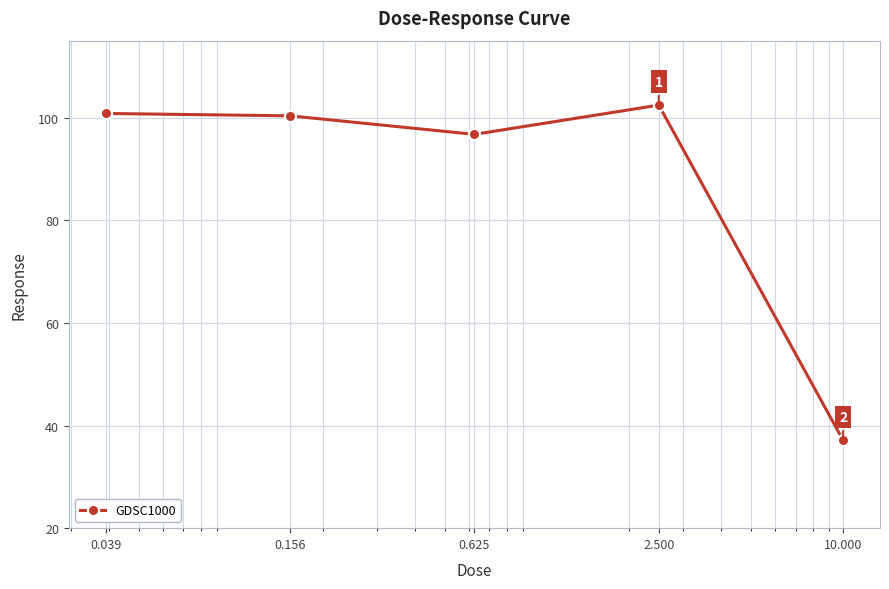

What is the value of the 4th point from the left?

102.4